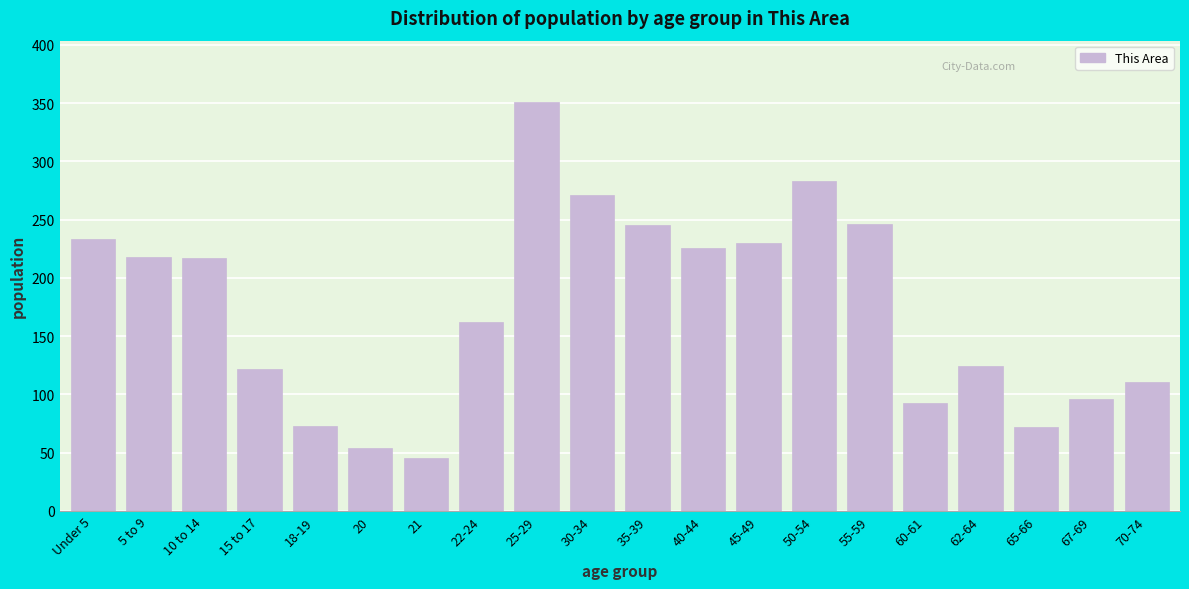

What is the label of the 17th bar from the right?

15 to 17